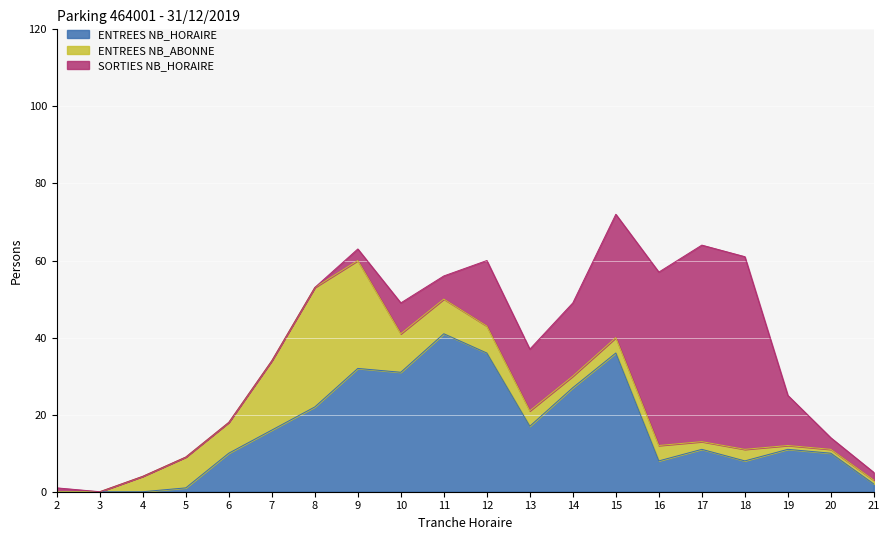

How many lines are shown in the chart?

3